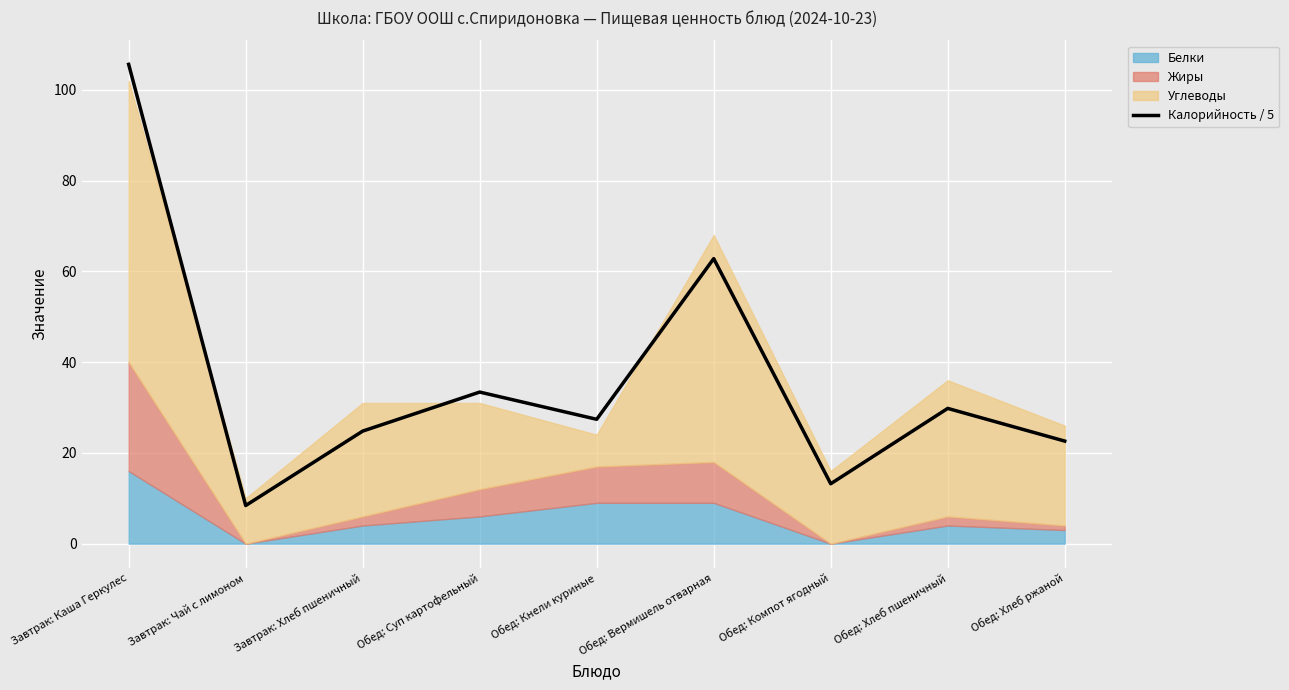

The value at Завтрак: Чай с лимоном is 8.4. True or false?

True